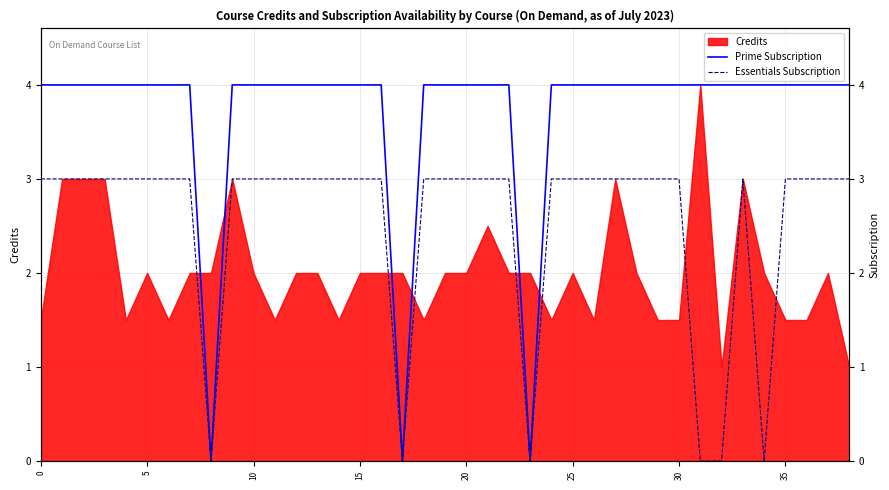

How many data points does each series have?

39